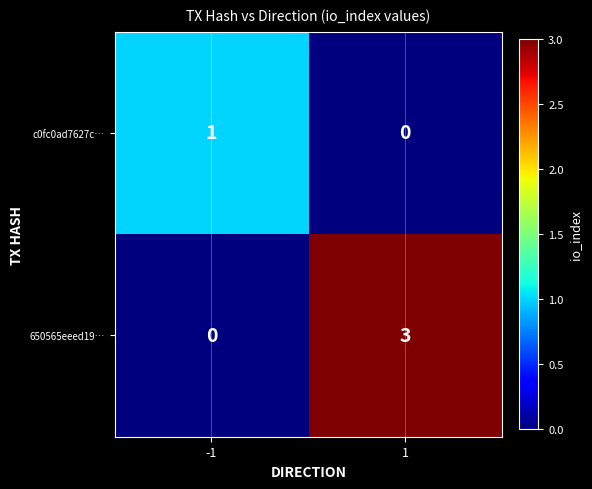

List the series in order of their peak value, highest first.

650565eeed19…, c0fc0ad7627c…